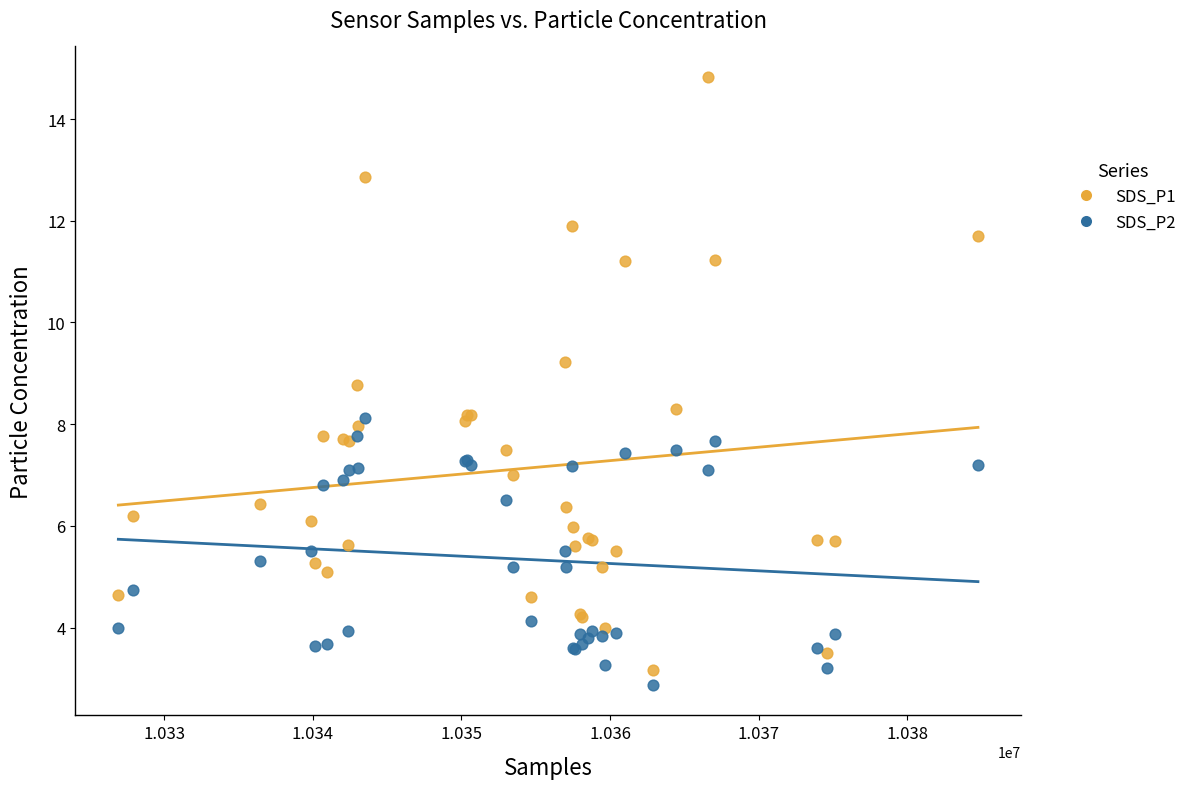

Which series has the largest Y range (max minus min)?

SDS_P1